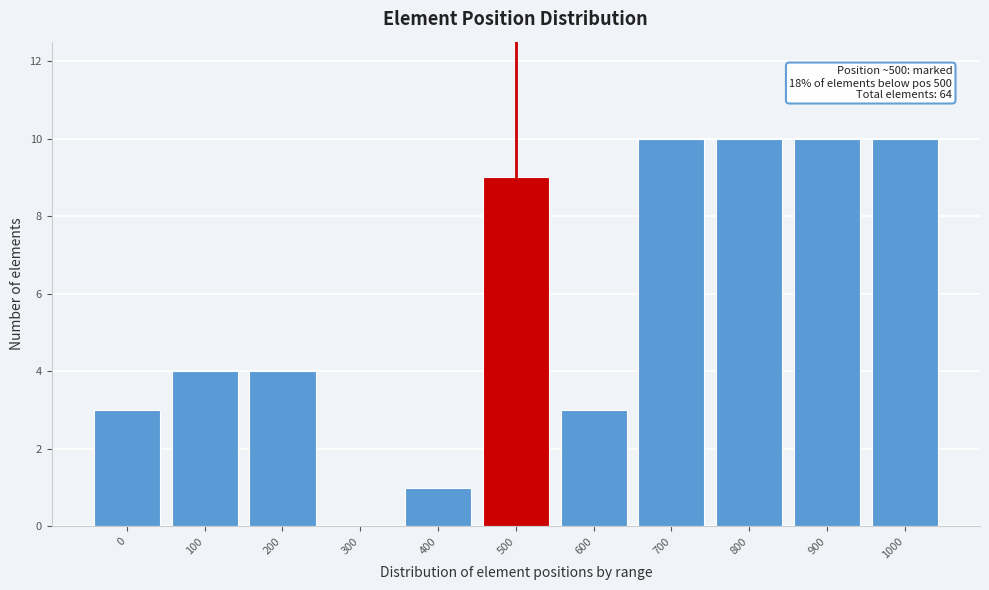

Reading left to right, what are all the values shown in this chart?

0=3	100=4	200=4	300=0	400=1	500=9	600=3	700=10	800=10	900=10	1000=10